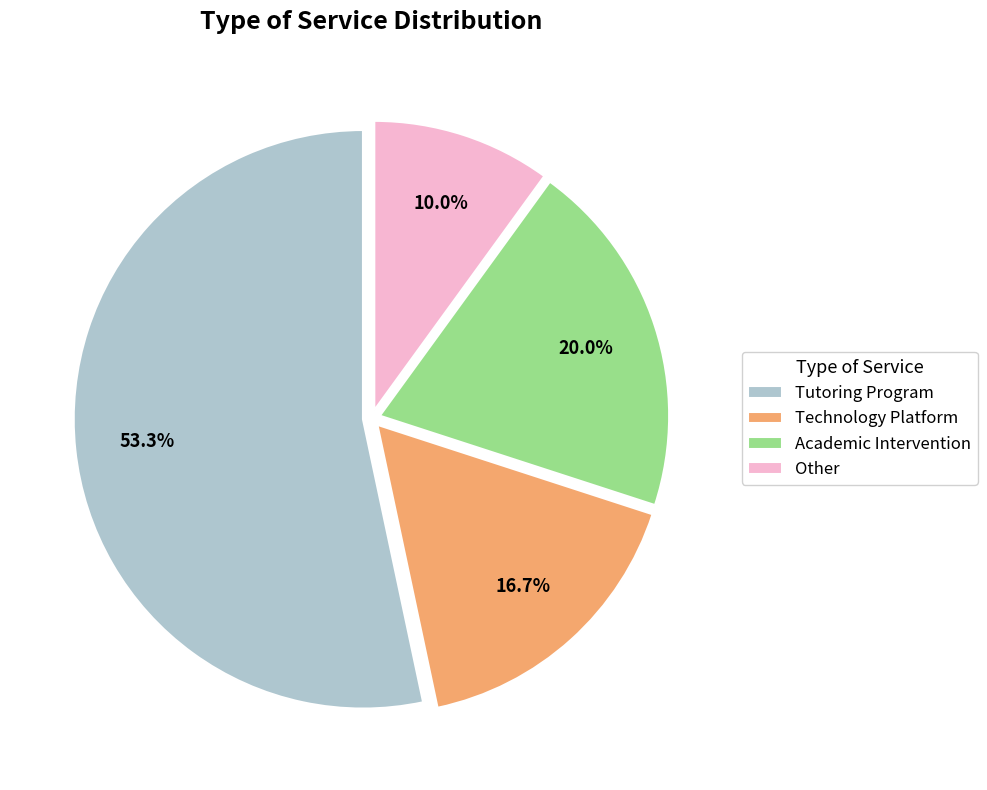

How many slices are in this pie chart?

4